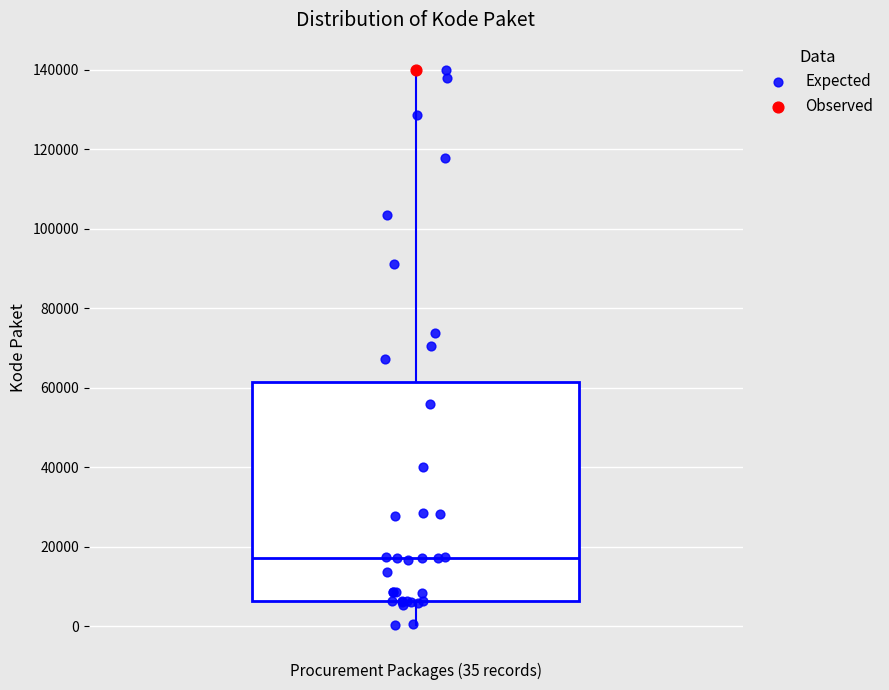

Where is the lower edge of the box on the y-axis? The values are not printed on the chart, so give them approximately, as read against the axis.

6000